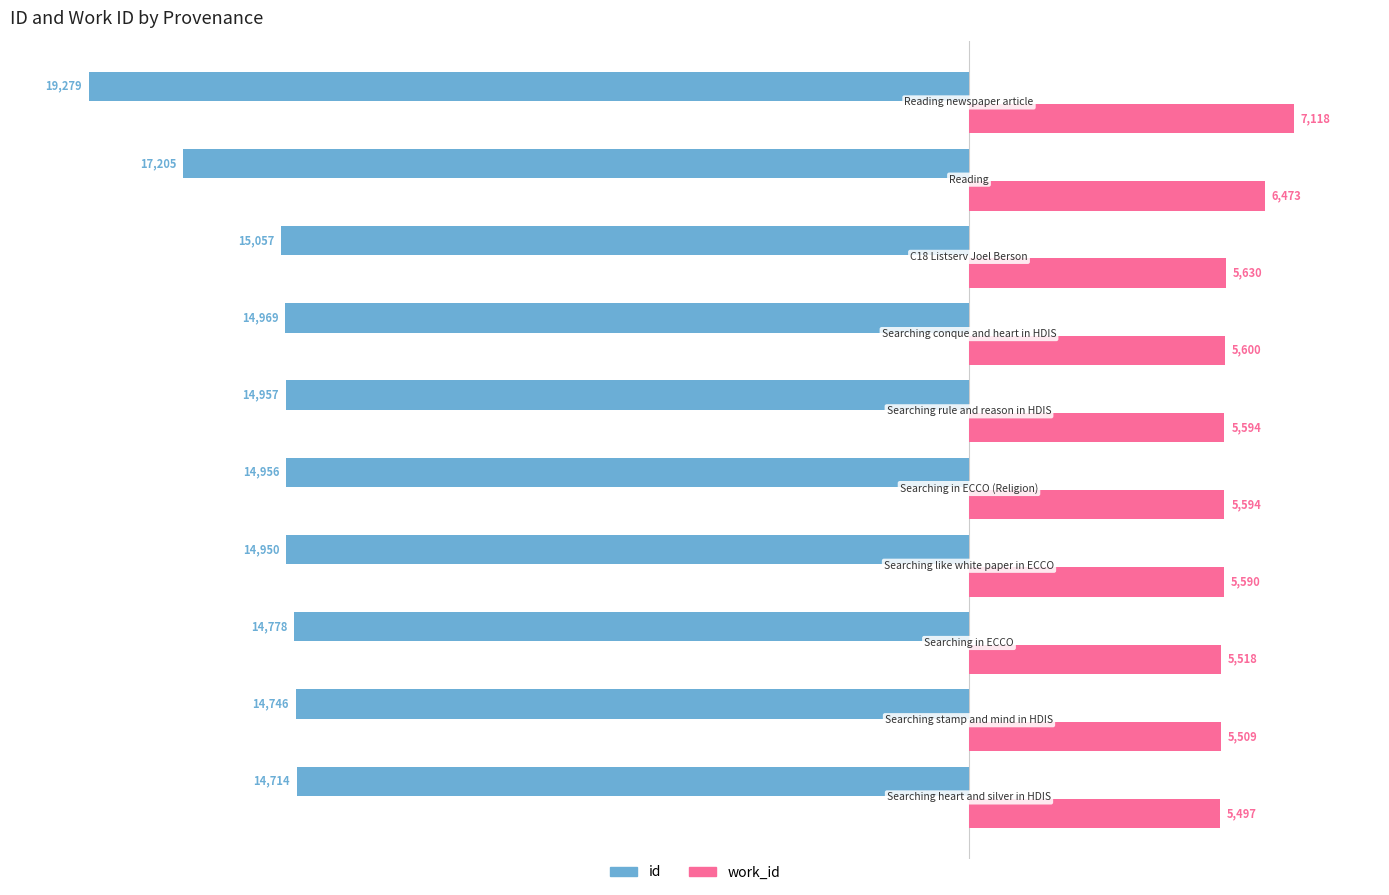

What is the difference between the maximum and second lowest values in the work_id series?

1609